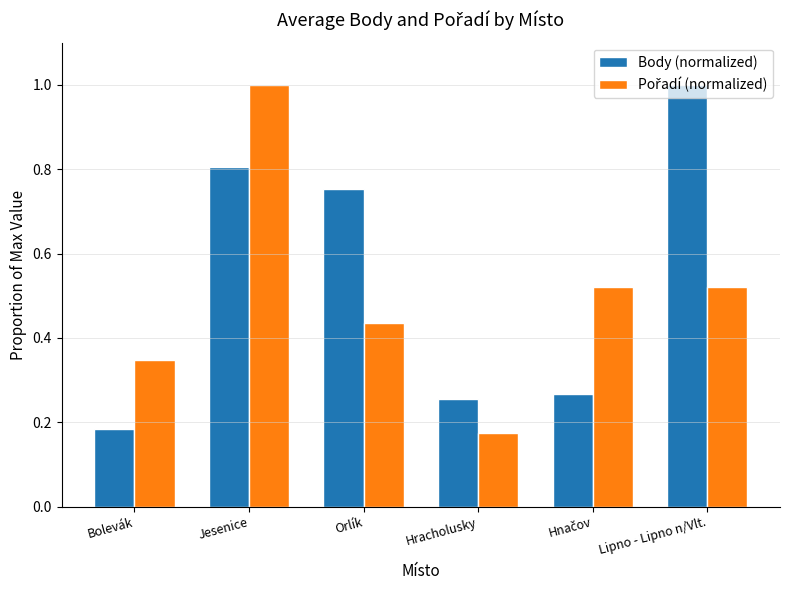

Which series has the largest total across all categories?

Body (normalized)